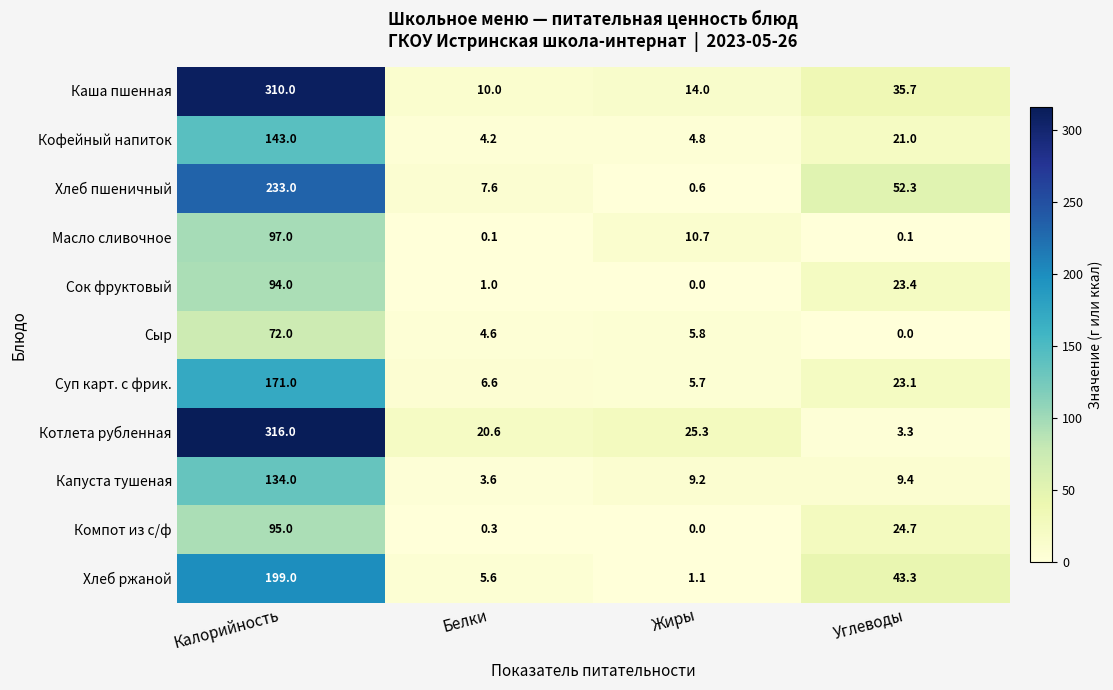

Is it true that Компот из с/ф equals 0.0 at Жиры?

True